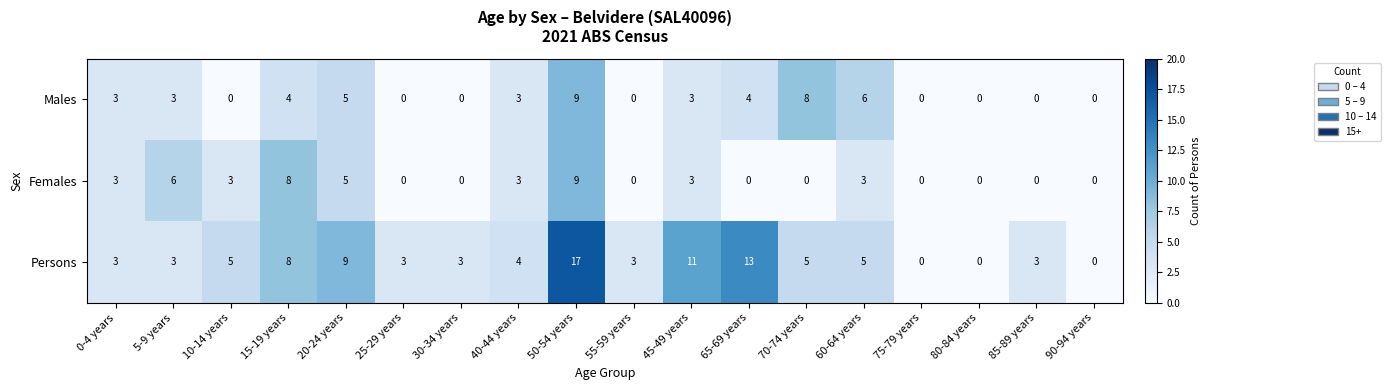

Between 40-44 years and 75-79 years, which series saw the biggest shift?

Persons